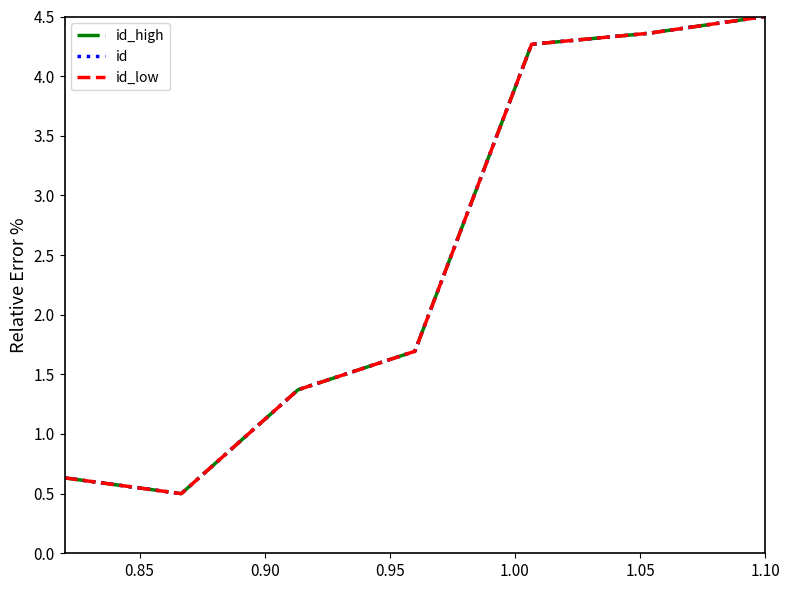

At which category is the sum across all series the highest?

1.10